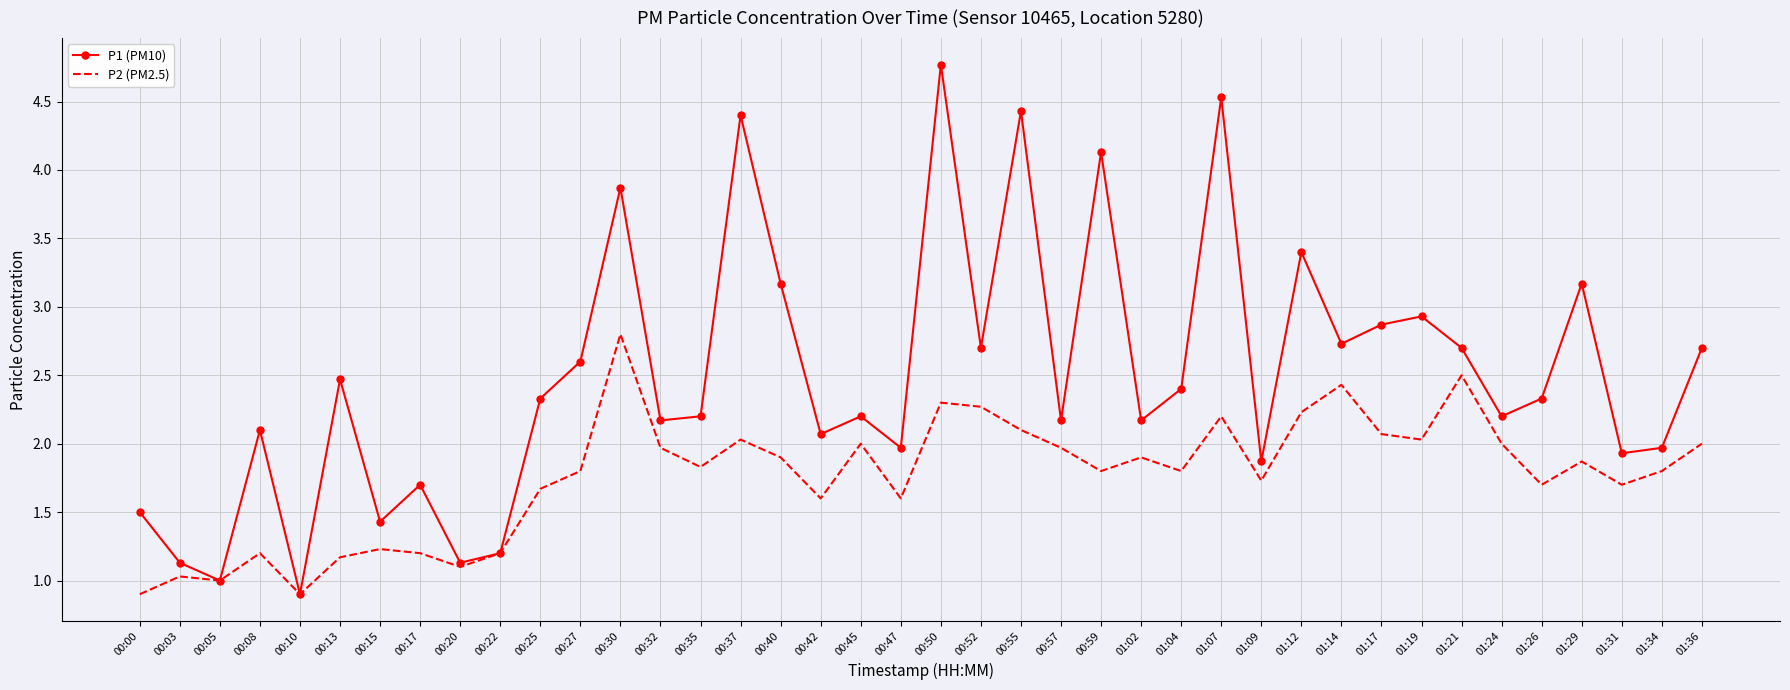

Which series changed the most between 01:24 and 01:36?

P1 (PM10)